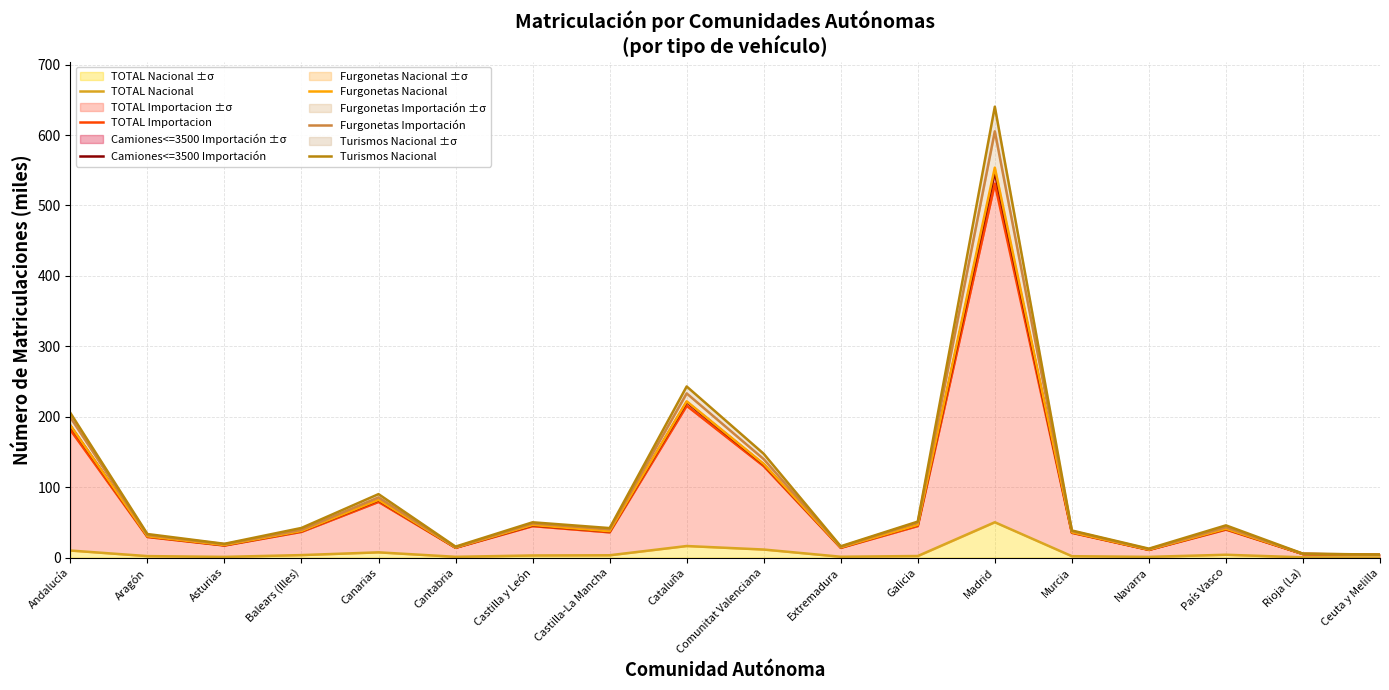

What is the smallest value displayed?

0.1